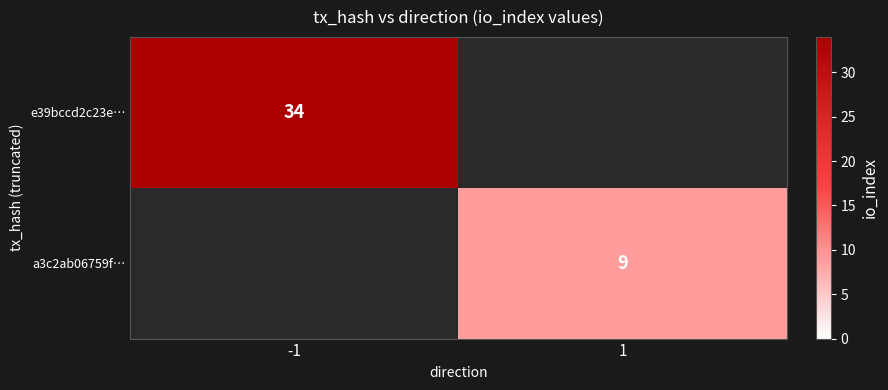

How many distinct data groups are displayed?

2